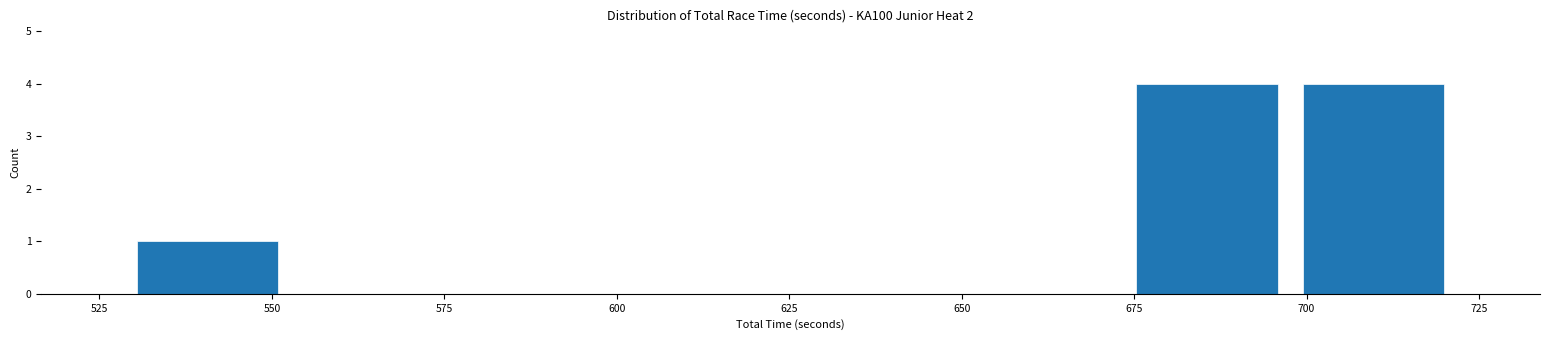

How tall is the bar that spans 675 to 700 on the x-axis? Neither the bar edges nor the heights are printed on the chart, so give them approximately, as read against the axes.

4